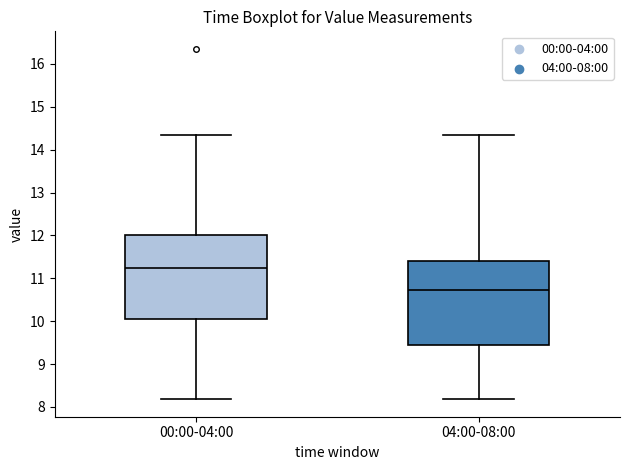

Which box has the highest median line?

00:00-04:00